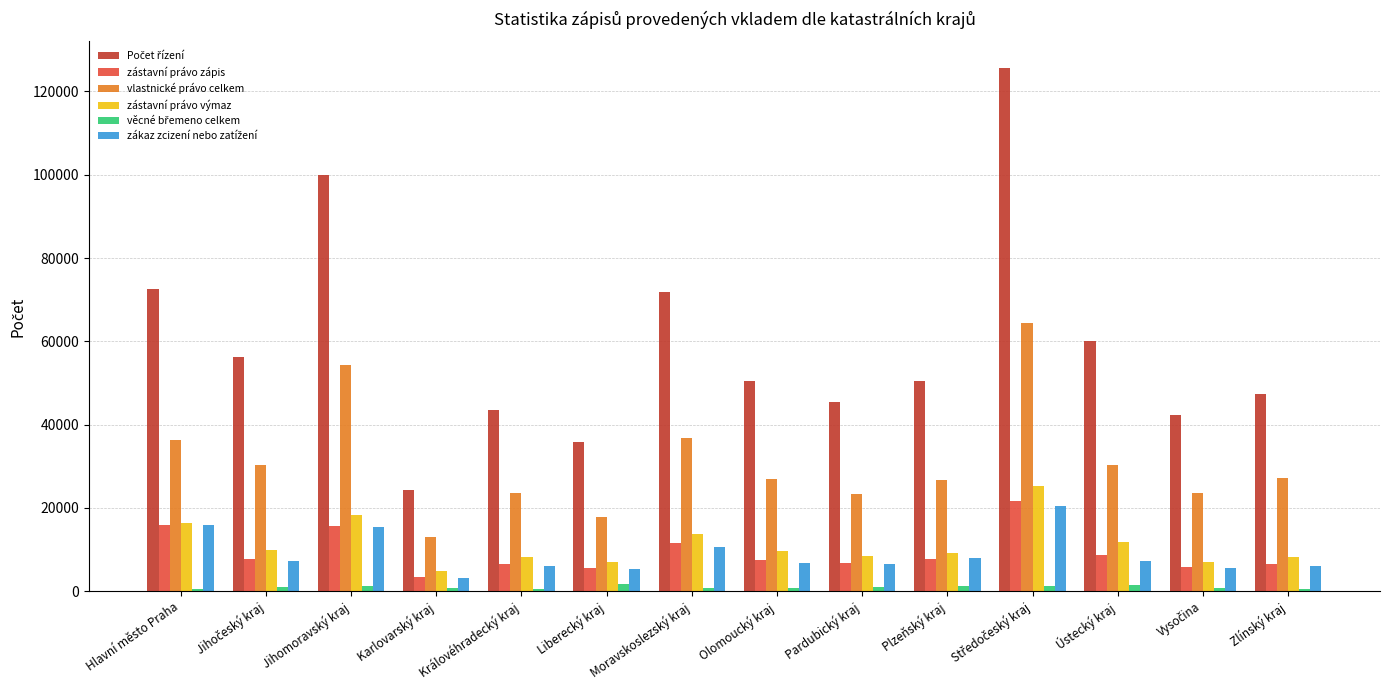

What is the average value of the zástavní právo zápis series?

9367